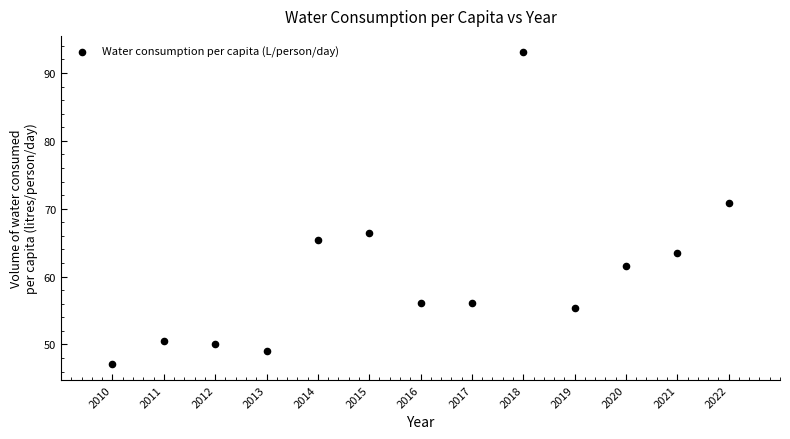

What Y value in the scatter plot is closest to 70?

70.8